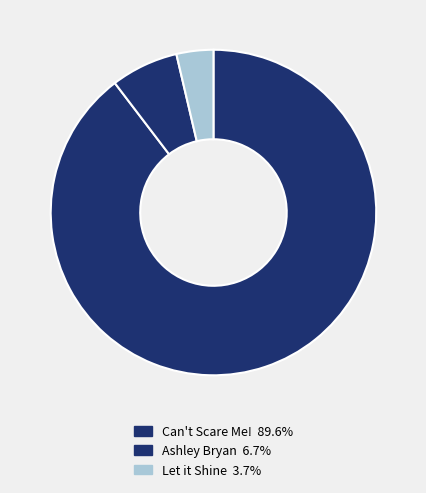

Is there a majority slice in this chart?

Yes